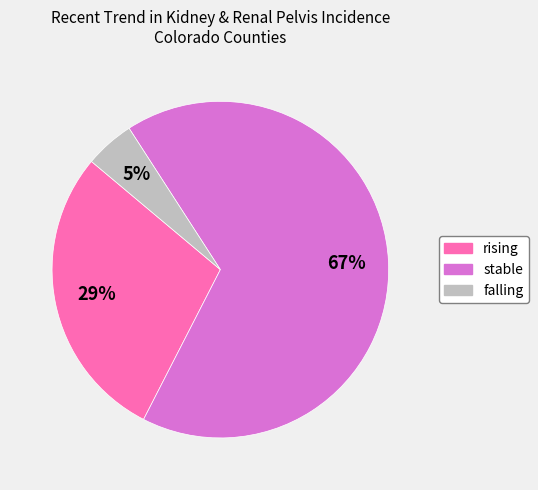

Approximately how many times larger is the value at stable compared to rising?

2.3